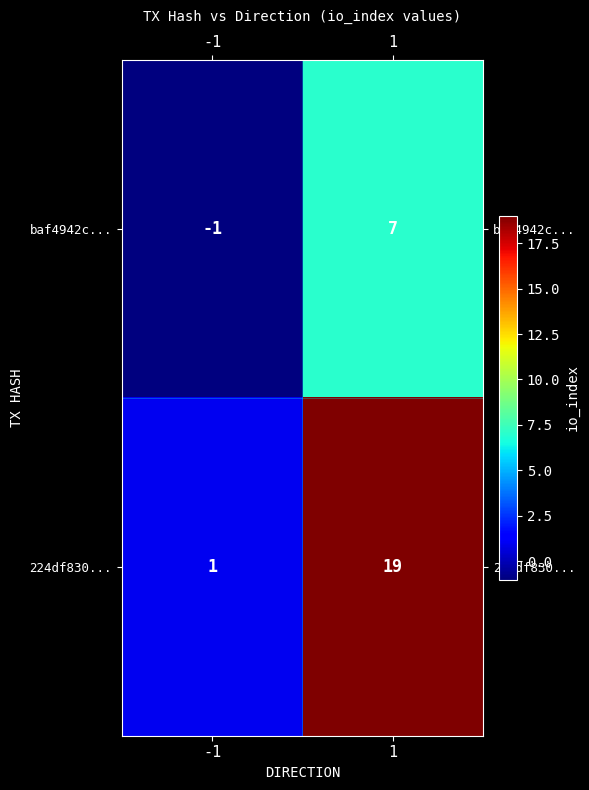

Which series has the largest total across all categories?

224df830...